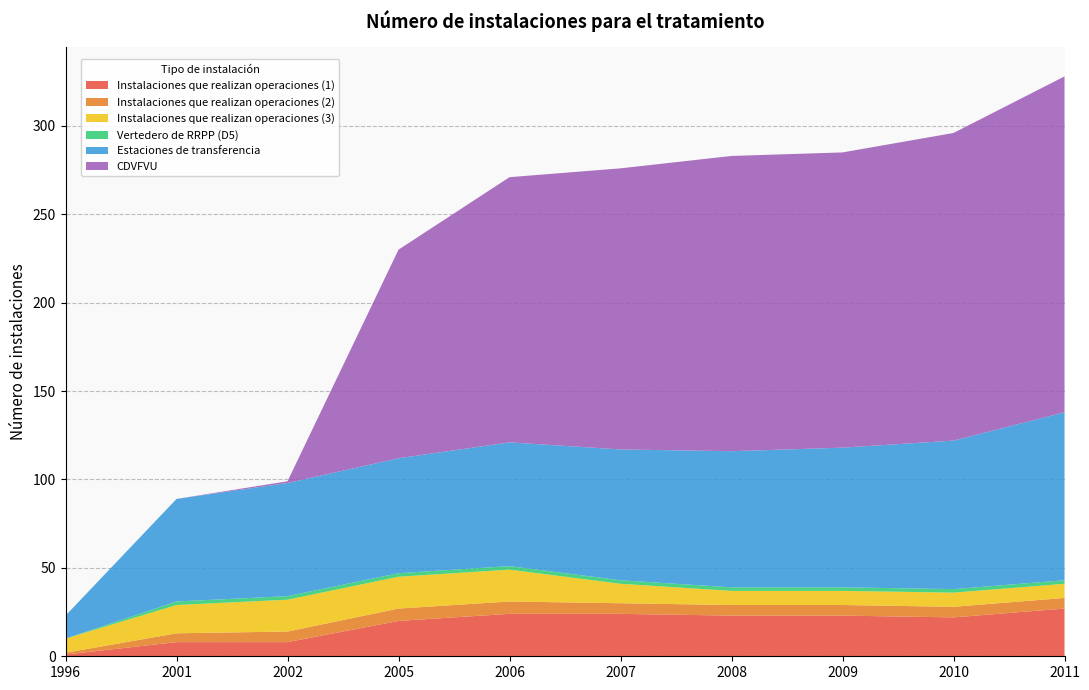

Reading left to right, list all the values displayed in this chart.

Instalaciones que realizan operaciones (1): 1996=1	2001=8	2002=8	2005=20	2006=24	2007=24	2008=23	2009=23	2010=22	2011=27
Instalaciones que realizan operaciones (2): 1996=1	2001=5	2002=6	2005=7	2006=7	2007=6	2008=6	2009=6	2010=6	2011=6
Instalaciones que realizan operaciones (3): 1996=8	2001=16	2002=18	2005=18	2006=18	2007=11	2008=8	2009=8	2010=8	2011=8
Vertedero de RRPP (D5): 1996=0	2001=2	2002=2	2005=2	2006=2	2007=2	2008=2	2009=2	2010=2	2011=2
Estaciones de transferencia: 1996=13	2001=58	2002=64	2005=65	2006=70	2007=74	2008=77	2009=79	2010=84	2011=95
CDVFVU: 1996=0	2001=0	2002=1	2005=118	2006=150	2007=159	2008=167	2009=167	2010=174	2011=190